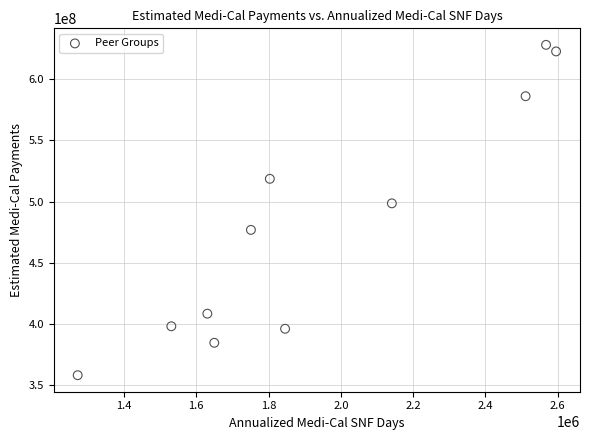

What Y value in the scatter plot is closest to 493208725?

498672975.0